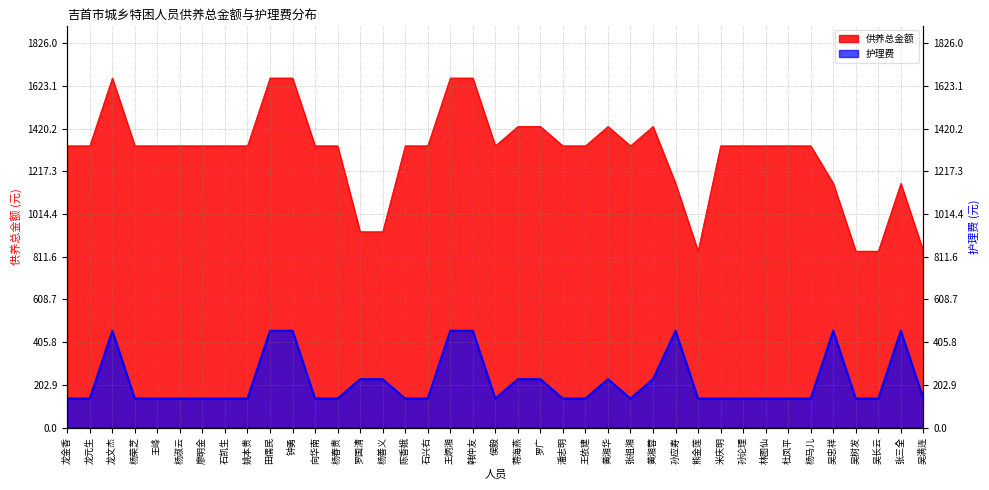

Reading left to right, what are all the values shown in this chart?

供养总金额: 1338	1338	1660	1338	1338	1338	1338	1338	1338	1660	1660	1338	1338	930	930	1338	1338	1660	1660	1338	1430	1430	1338	1338	1430	1338	1430	1160	838	1338	1338	1338	1338	1338	1160	838	838	1160	838
护理费: 138	138	460	138	138	138	138	138	138	460	460	138	138	230	230	138	138	460	460	138	230	230	138	138	230	138	230	460	138	138	138	138	138	138	460	138	138	460	138